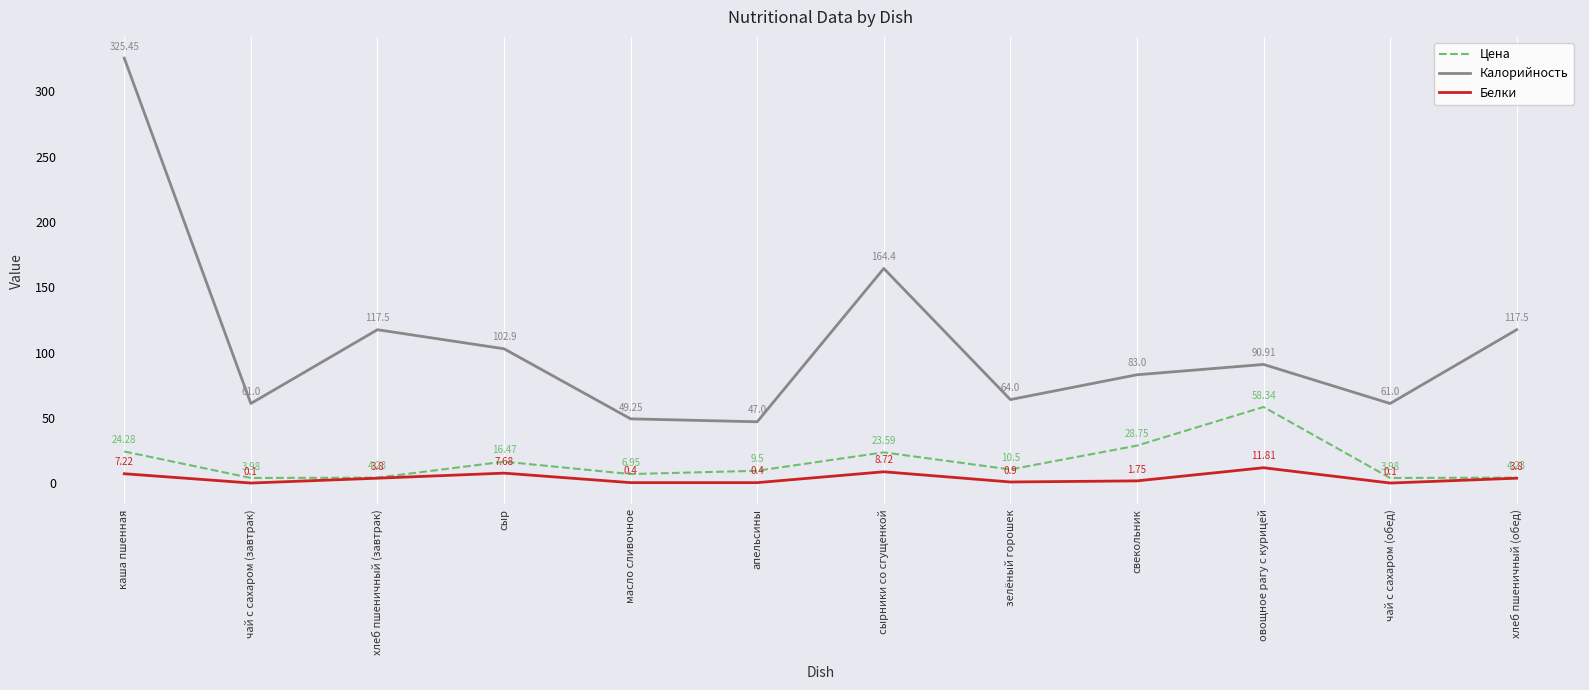

List the series in order of their peak value, lowest first.

Белки, Цена, Калорийность